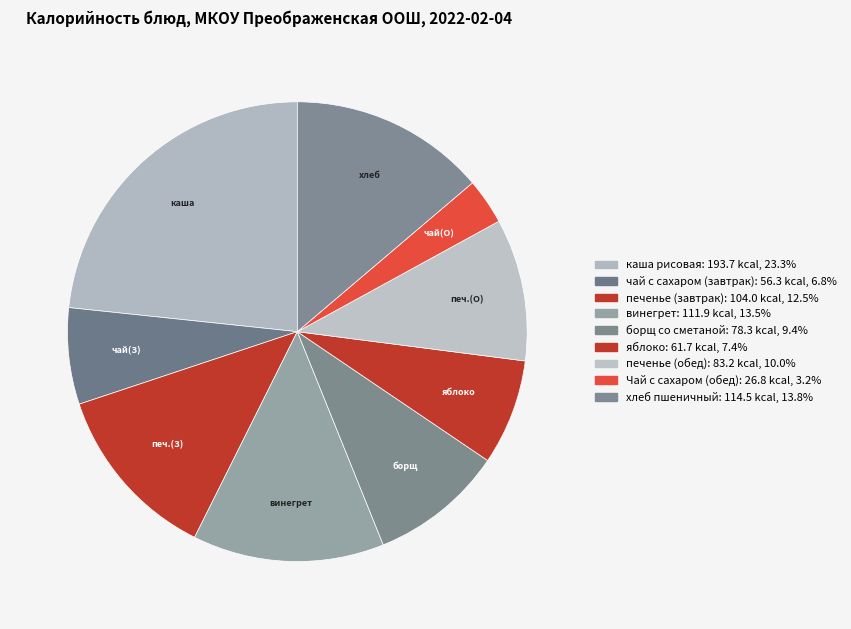

The яблоко slice represents 1% of the pie. True or false?

False